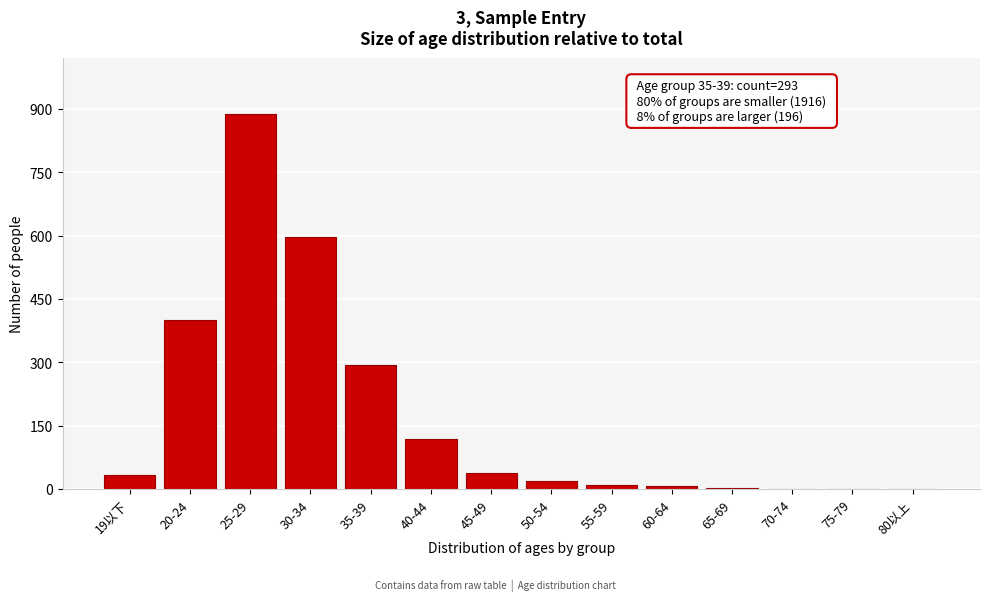

Where is the data nearest to the value 444?

20-24